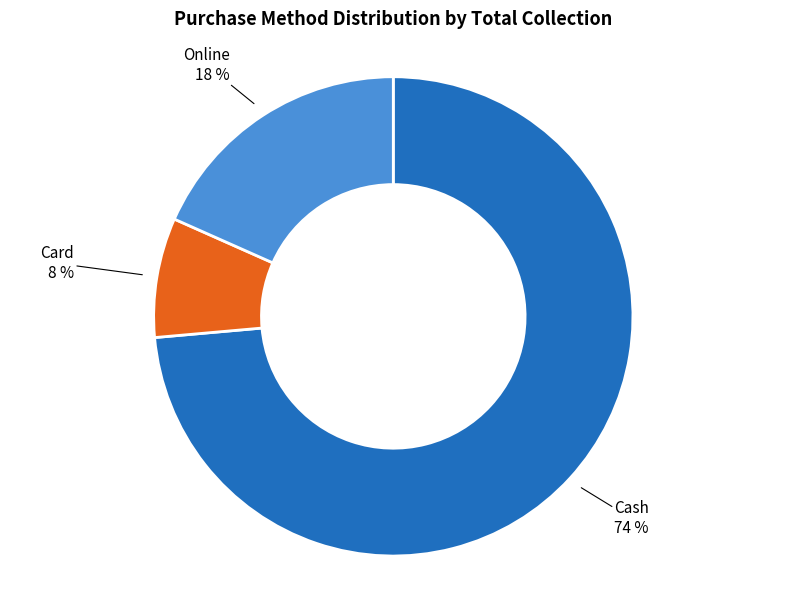

Does Cash account for over 50% of the chart?

Yes